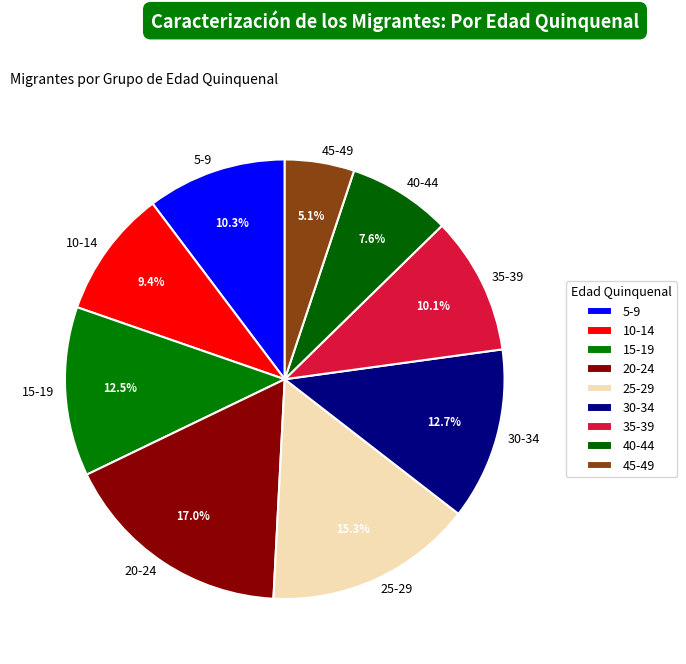

Combined, do 45-49 and 30-34 account for over 50%?

No